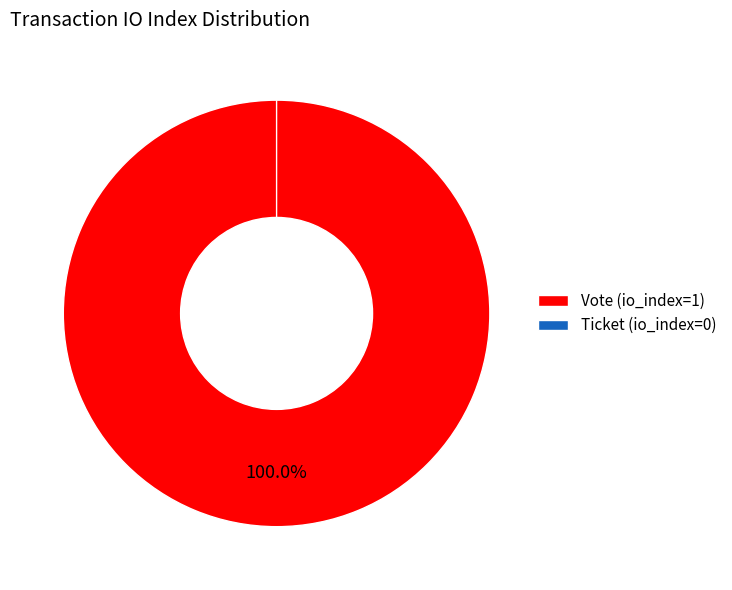

What is the change in value from Vote (io_index=1) to Ticket (io_index=0)?

-1